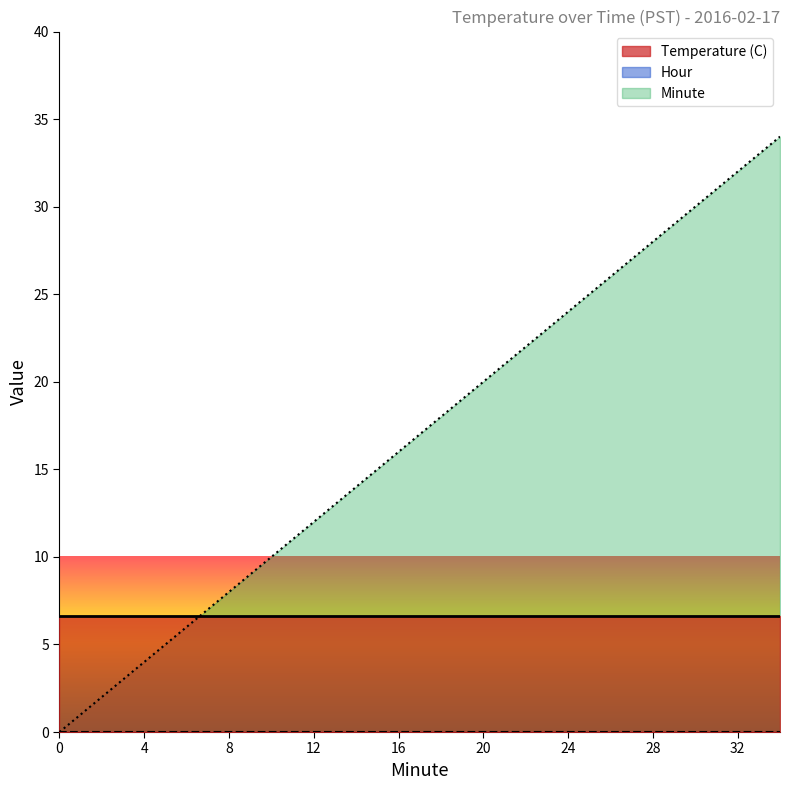

What is the total value across all series at 10?

16.6